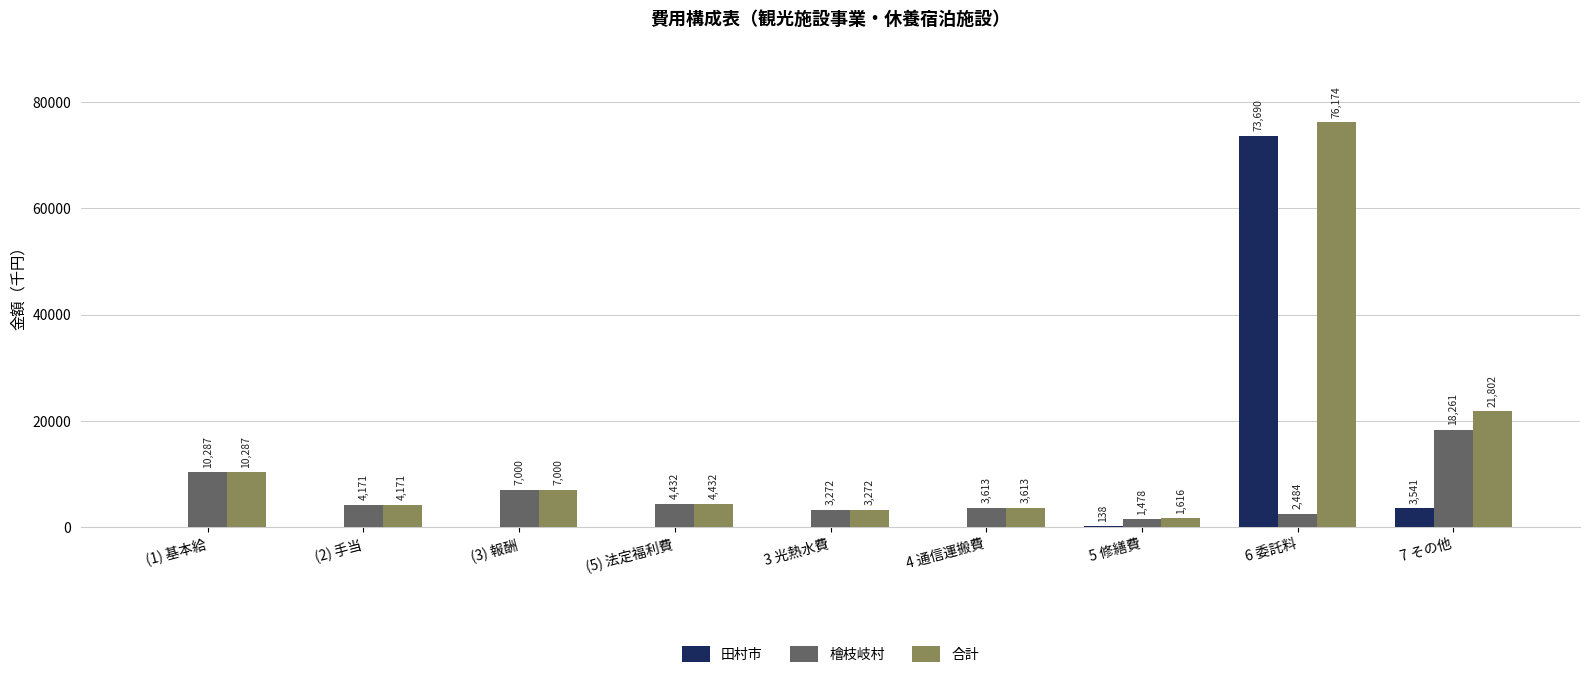

What is the sum of all 檜枝岐村 values?

54998